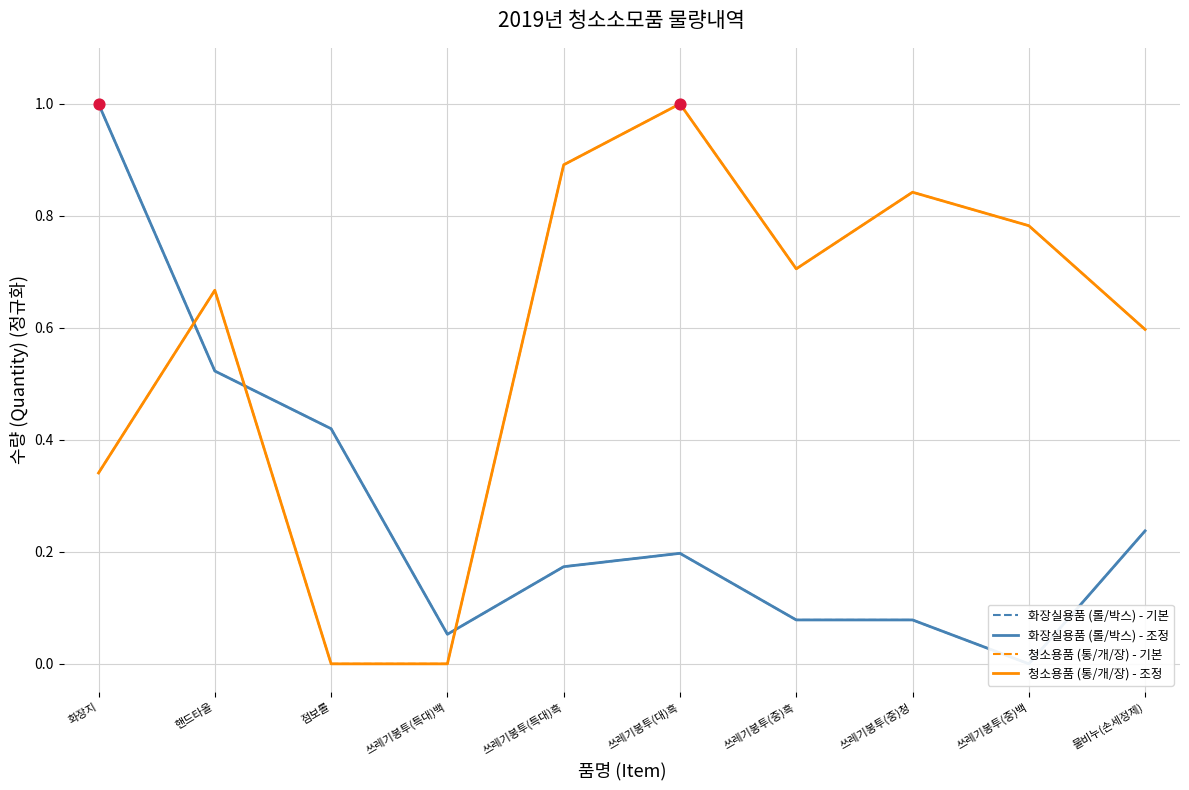

At how many categories does at least one series exceed 0?

10